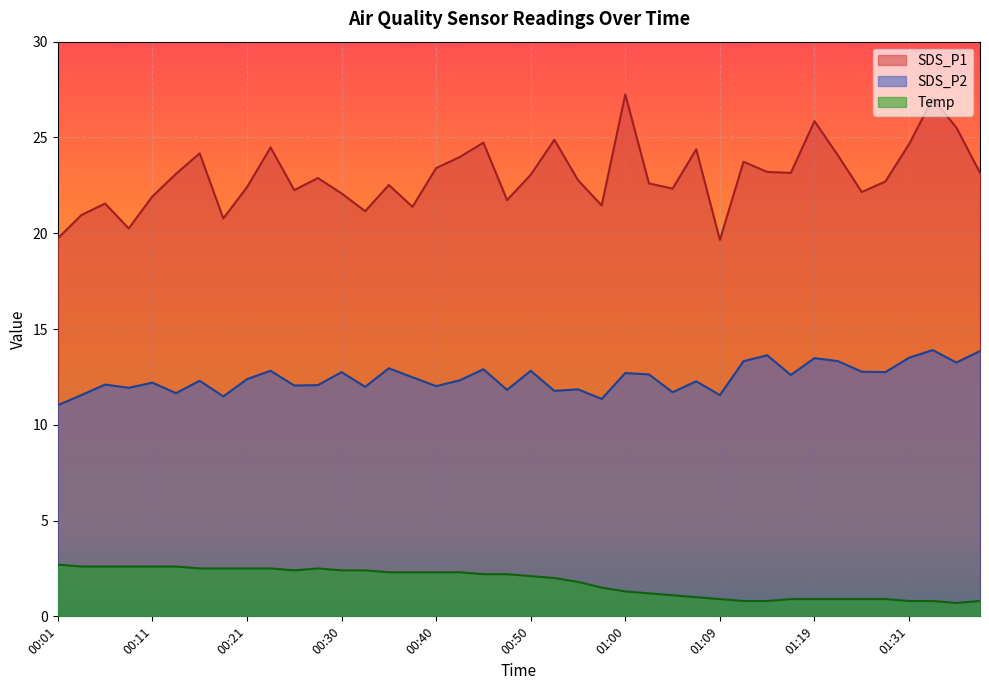

What is the label of the 26th point from the right?

00:35